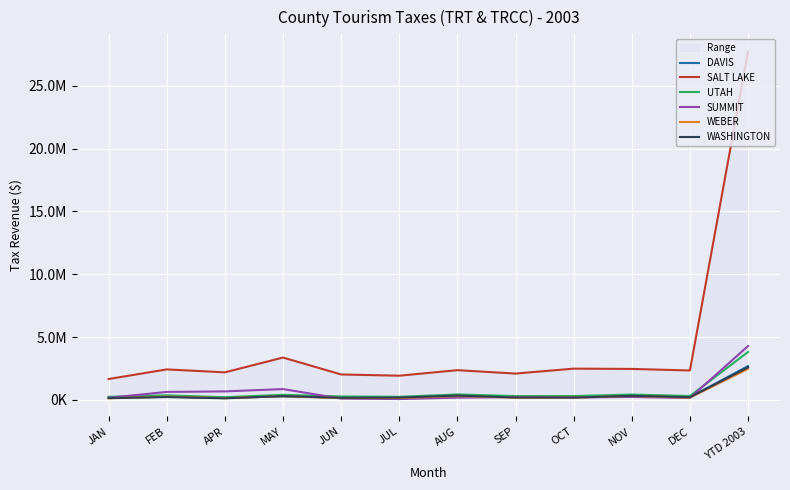

Reading right to left, what are all the values shown in this chart?

DAVIS: YTD 2003=2695634.9	DEC=214186.7	NOV=267737.7	OCT=256386.7	SEP=227590.5	AUG=320730.7	JUL=189301.9	JUN=182657.0	MAY=280011.1	APR=173322.1	FEB=248501.5	JAN=166032.0
SALT LAKE: YTD 2003=27708581.3	DEC=2344958.4	NOV=2467902.1	OCT=2490664.3	SEP=2098483.2	AUG=2368456.9	JUL=1929074.2	JUN=2027192.0	MAY=3372266.7	APR=2195073.3	FEB=2430786.2	JAN=1665872.5
UTAH: YTD 2003=3816557.2	DEC=309670.3	NOV=431815.0	OCT=310400.0	SEP=308604.3	AUG=438988.8	JUL=250869.7	JUN=275767.9	MAY=407801.2	APR=214573.5	FEB=369648.9	JAN=250660.5
SUMMIT: YTD 2003=4285579.1	DEC=160316.7	NOV=237112.0	OCT=195327.0	SEP=229345.6	AUG=182308.1	JUL=70225.0	JUN=109070.3	MAY=863957.2	APR=679896.8	FEB=637434.8	JAN=172802.6
WEBER: YTD 2003=2472580.9	DEC=183759.3	NOV=317625.0	OCT=188970.8	SEP=181027.1	AUG=307587.0	JUL=153240.1	JUN=151119.4	MAY=294422.3	APR=141445.2	FEB=262964.0	JAN=130960.3
WASHINGTON: YTD 2003=2596469.9	DEC=217175.3	NOV=329315.1	OCT=189229.8	SEP=194716.3	AUG=346998.4	JUL=189852.5	JUN=169262.8	MAY=308380.8	APR=130040.7	FEB=230956.3	JAN=144688.1